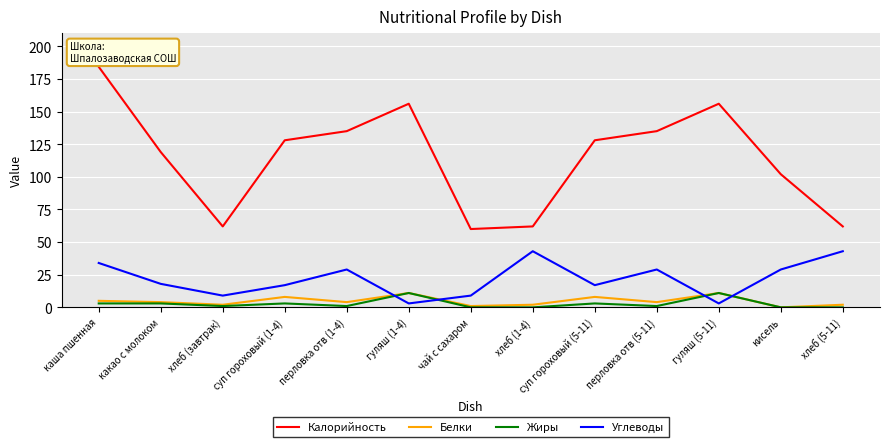

What is the difference between the maximum and minimum values in the Жиры series?

11.0